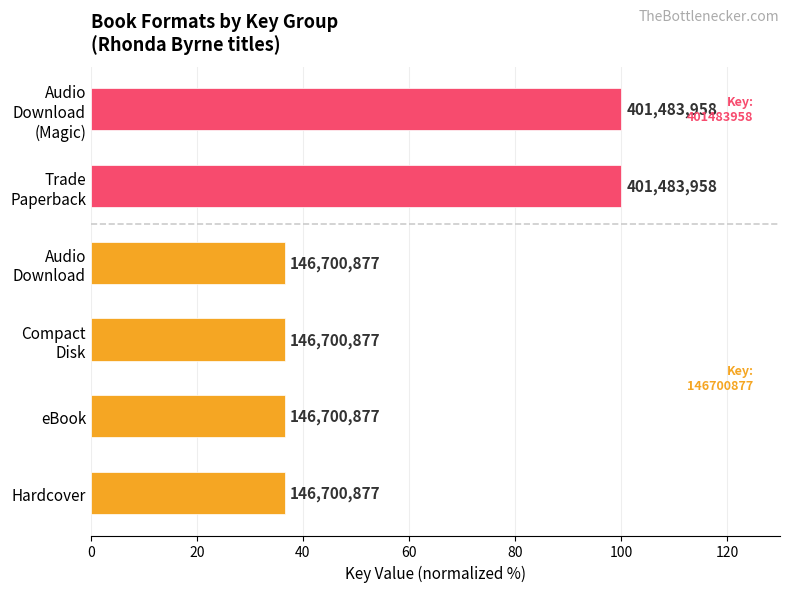

Are the bars horizontal?

Yes